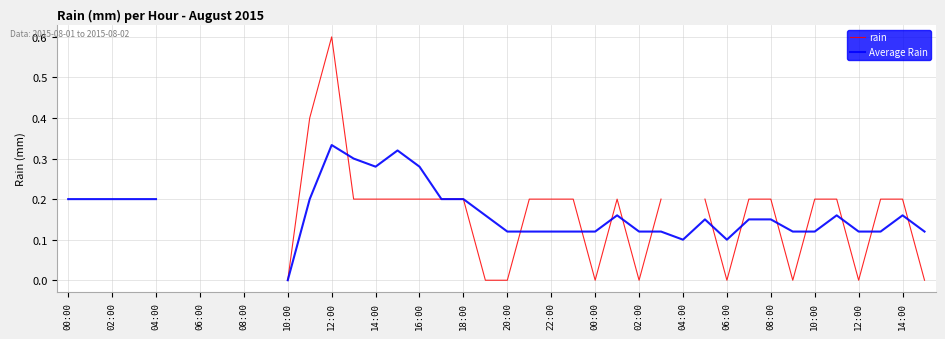

Which series ends up on top after the final intersection of Average Rain and rain?

Average Rain